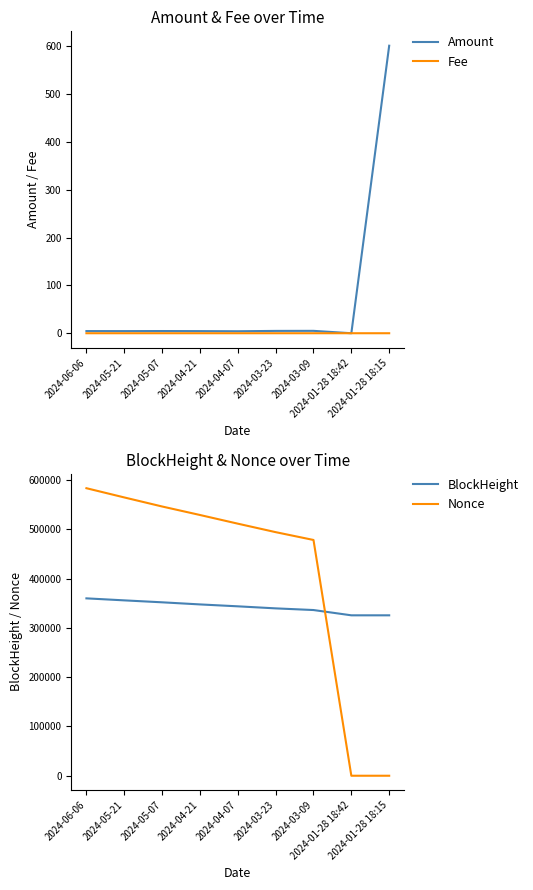

The Nonce series shows 372165.6 at 2024-05-07. True or false?

False